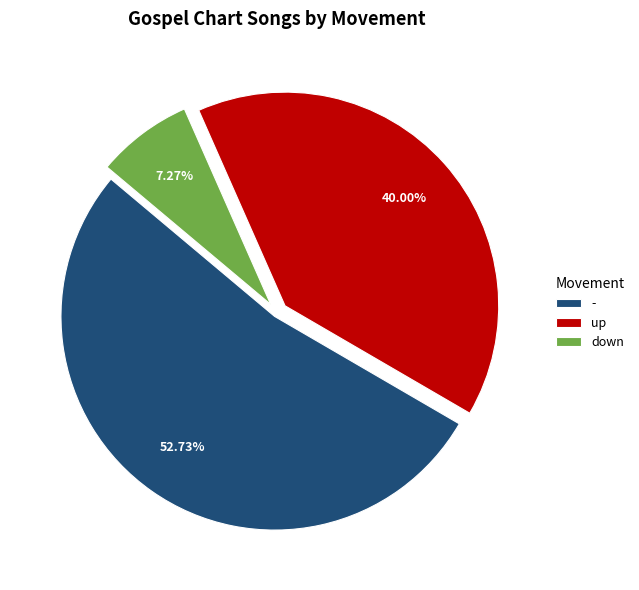

To the nearest percent, what is the difference between the - and up slice percentages?

13%